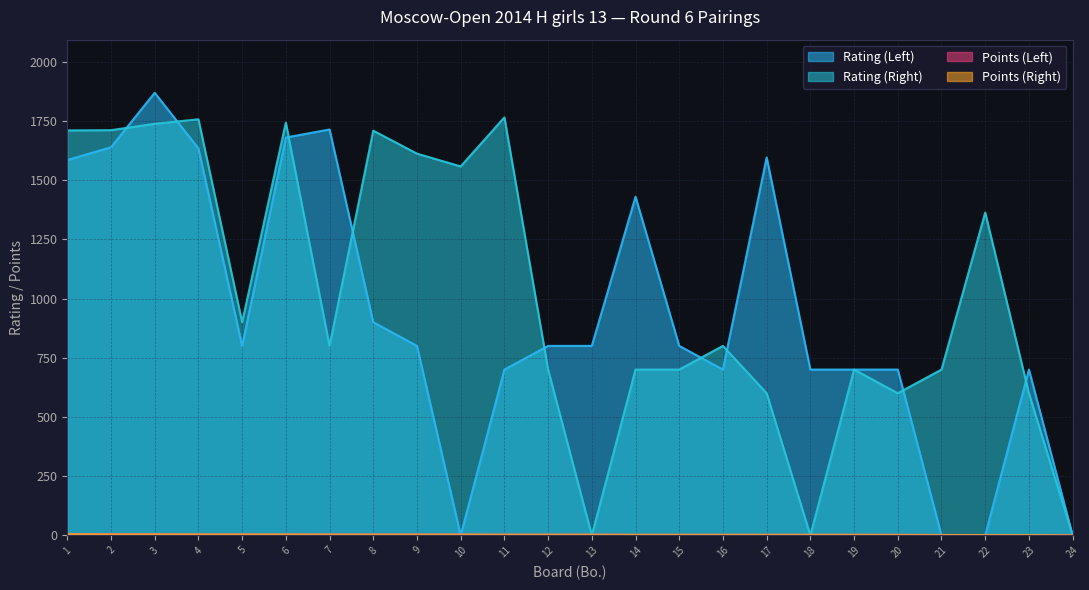

List the series in order of their peak value, highest first.

Rating (Left), Rating (Right), Points (Left), Points (Right)